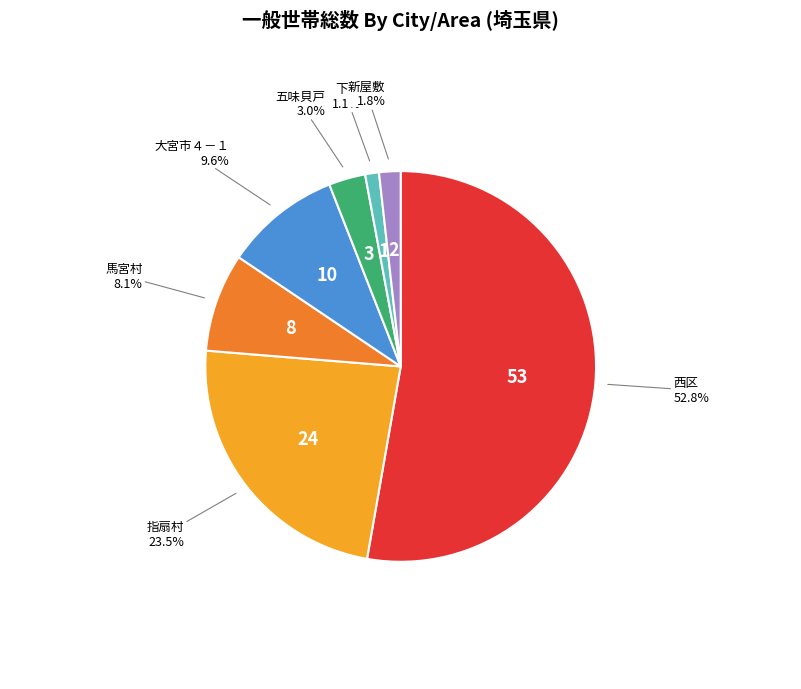

The 大宮市４－１ slice represents 10% of the pie. True or false?

True